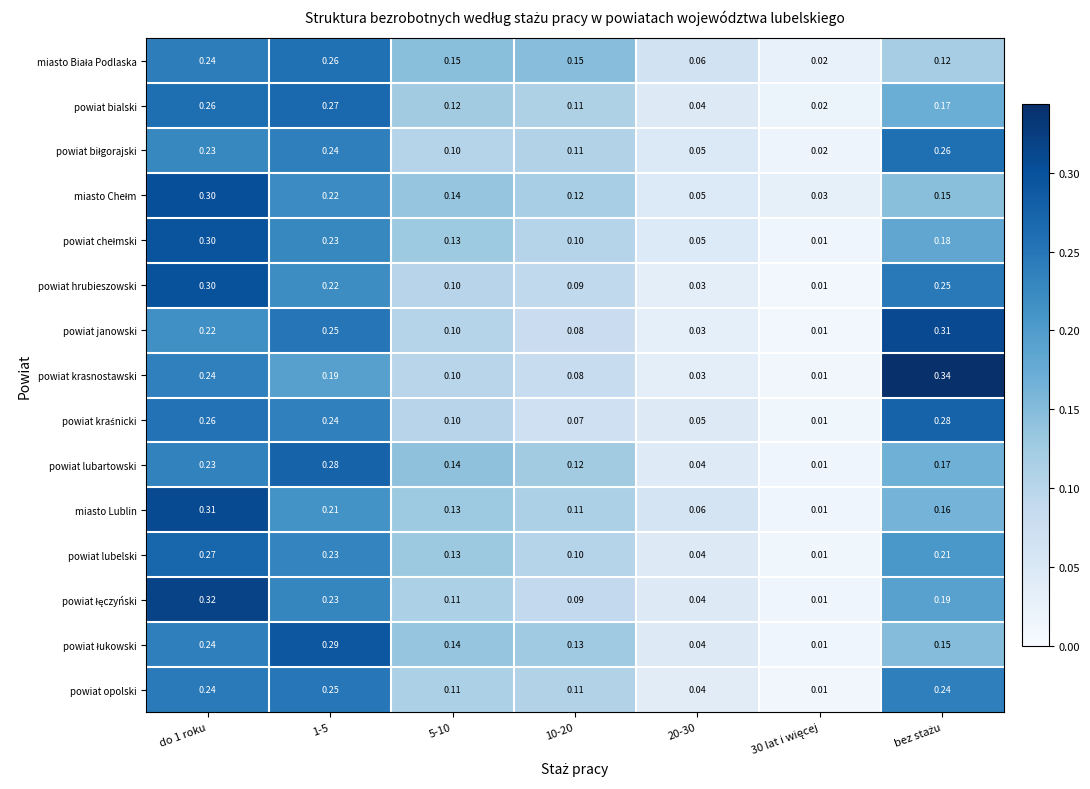

Which series has the widest spread of values?

powiat krasnostawski